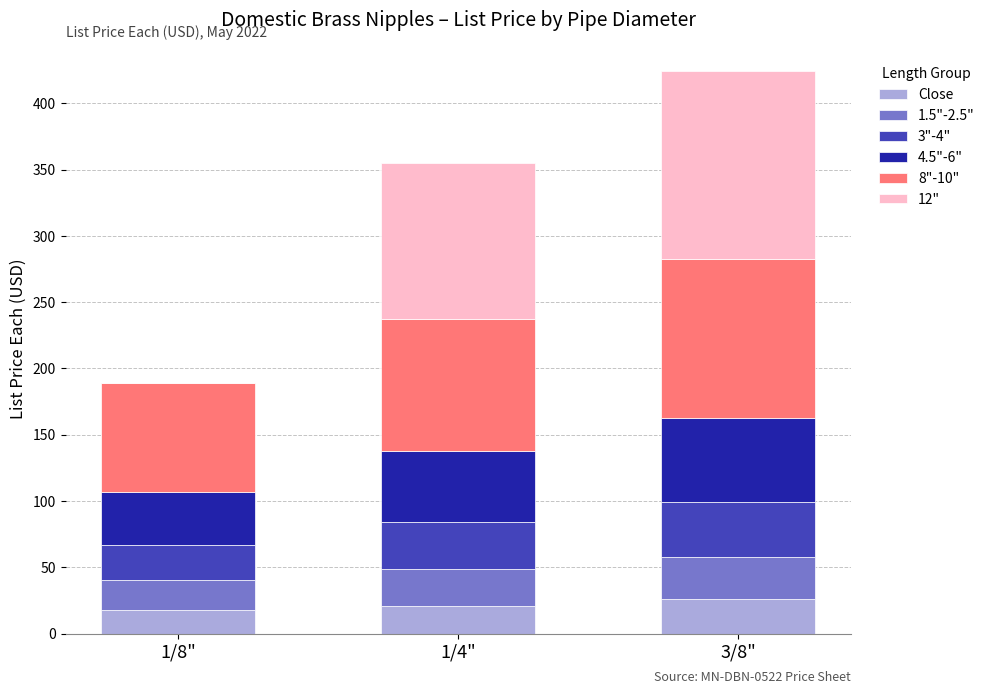

Reading right to left, what are the values for Close?

3/8"=26.1	1/4"=21.2	1/8"=18.2